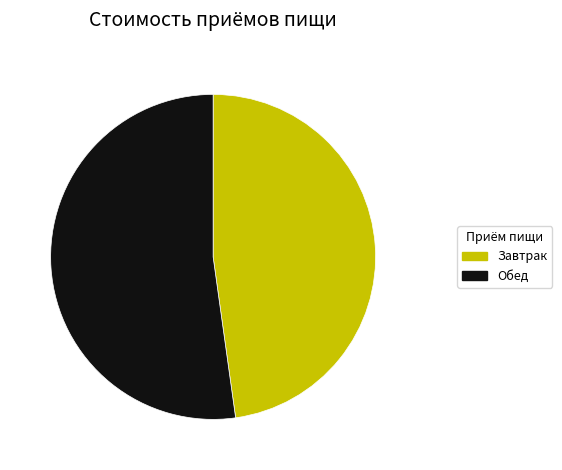

Is it true that Обед is 52% of the pie?

True